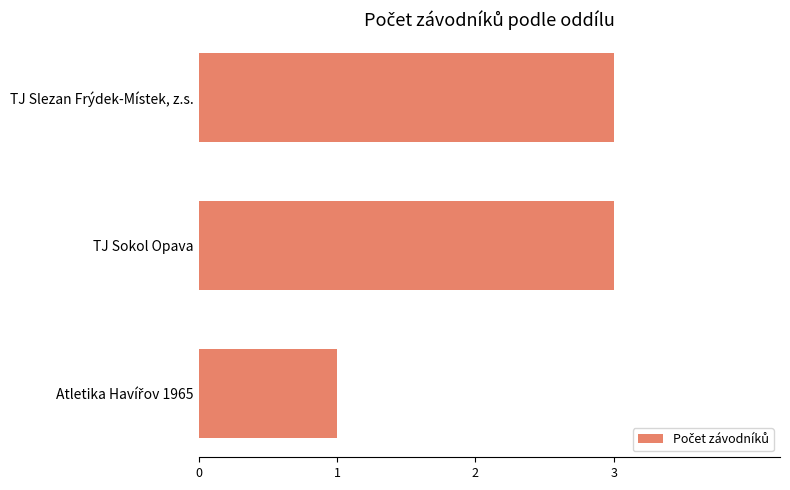

What is the difference between the maximum and minimum values?

2